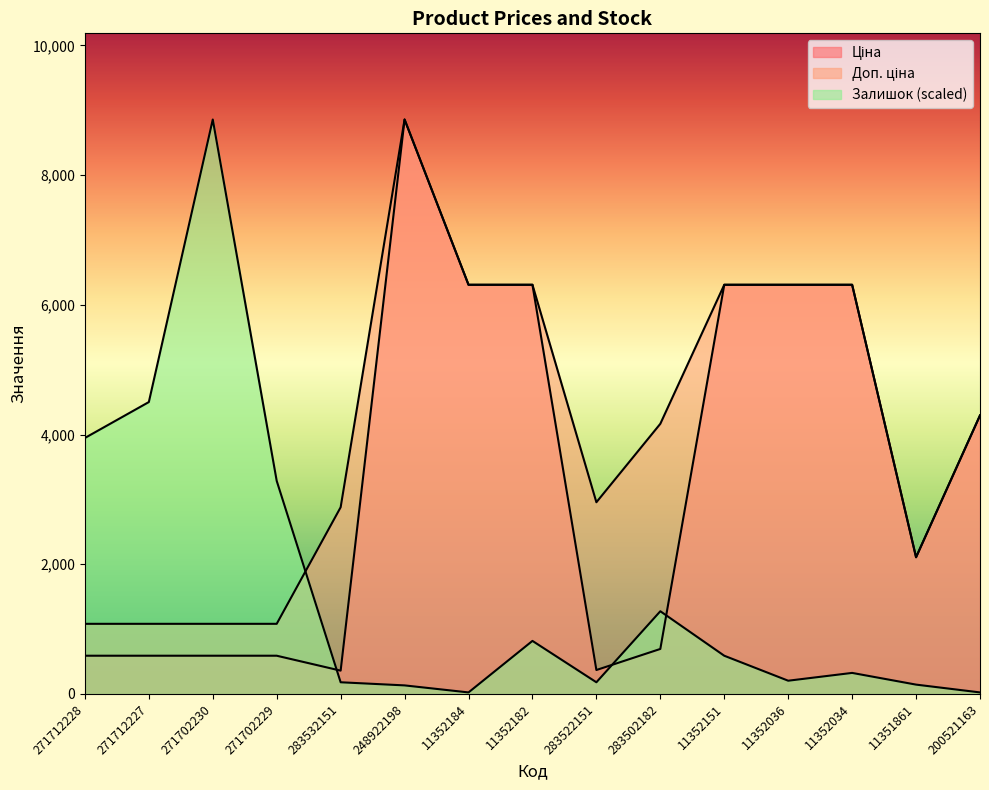

Read the Ціна value at 11352036.

6308.8